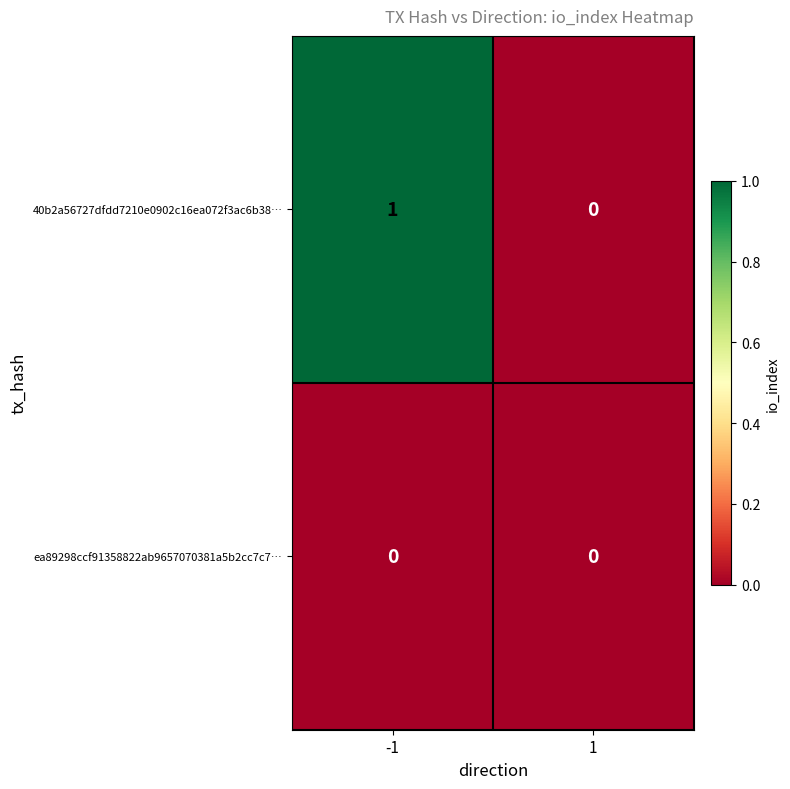

List the labels in order of 40b2a56727dfdd7210e0902c16ea072f3ac6b38… value, smallest first.

1, -1